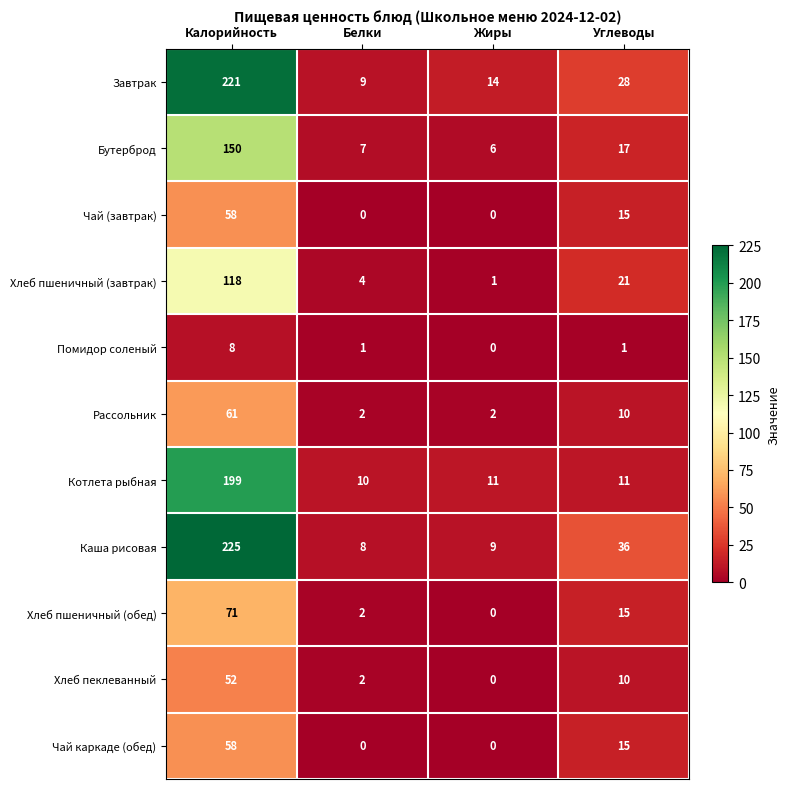

List the labels in order of Каша рисовая value, smallest first.

Белки, Жиры, Углеводы, Калорийность